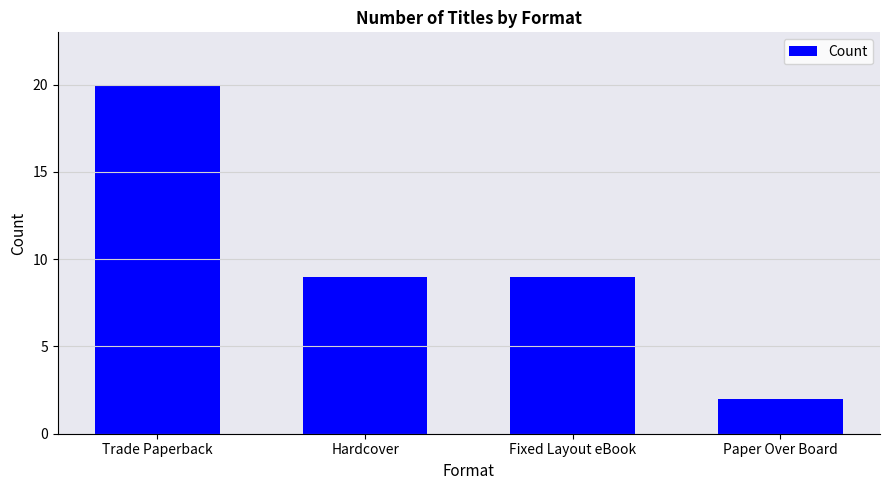

The chart shows a value of 6 at Hardcover. True or false?

False